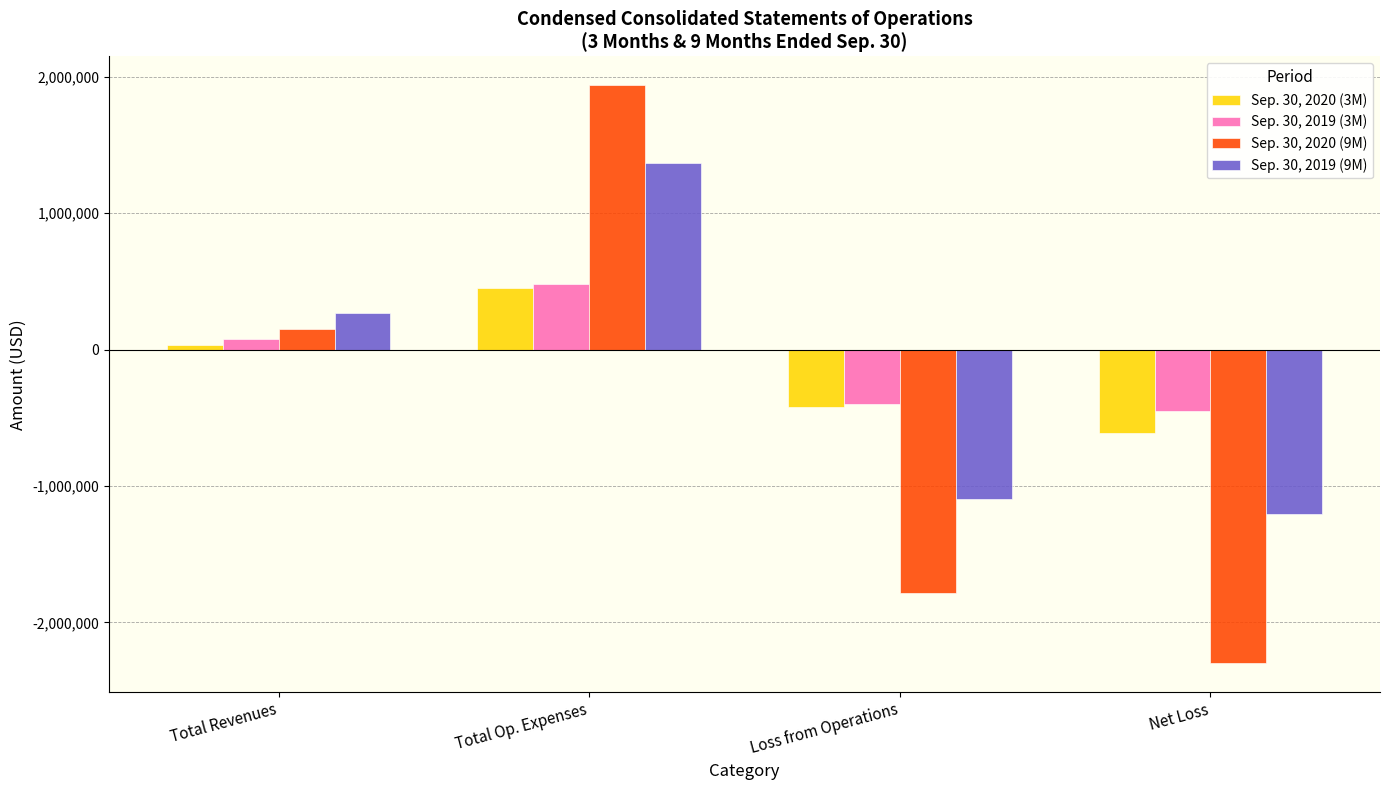

What is the label of the 1st bar from the left?

Total Revenues